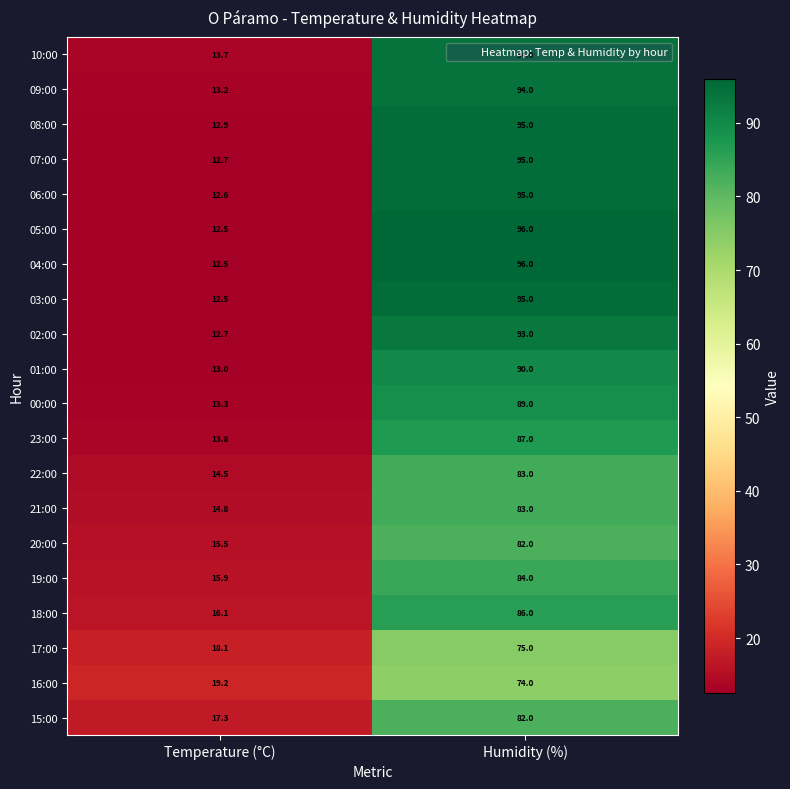

At which category is the sum across all series the highest?

Humidity (%)